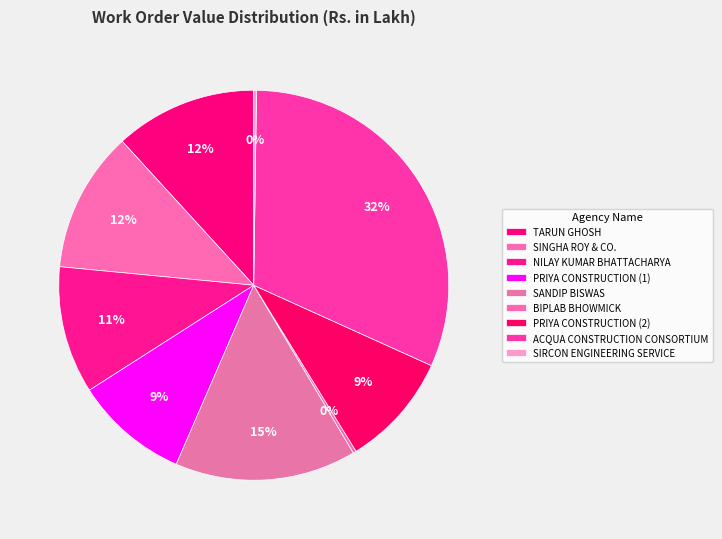

Does any single category account for the majority?

No